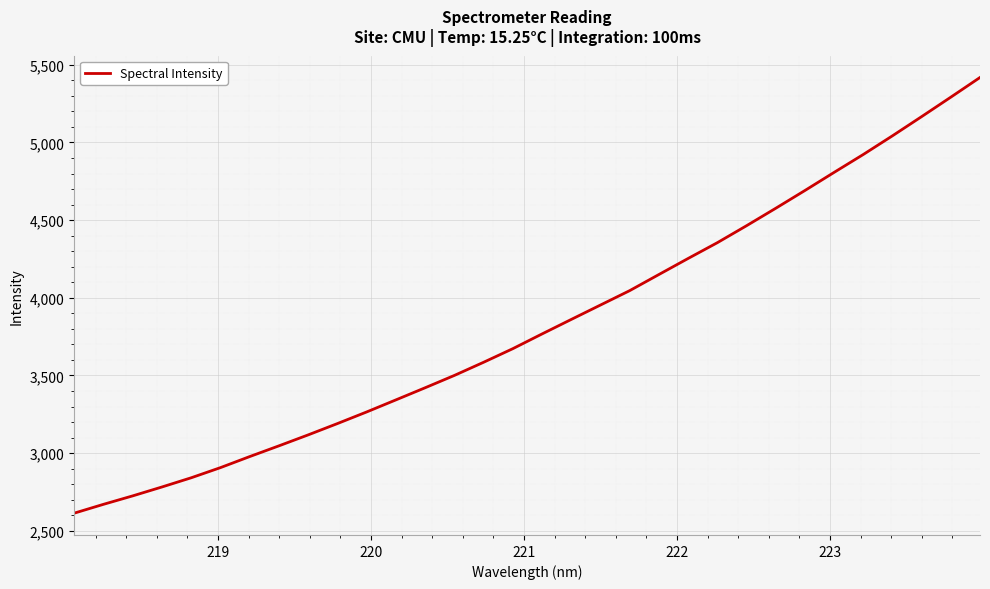

What is the smallest value displayed?

2613.6